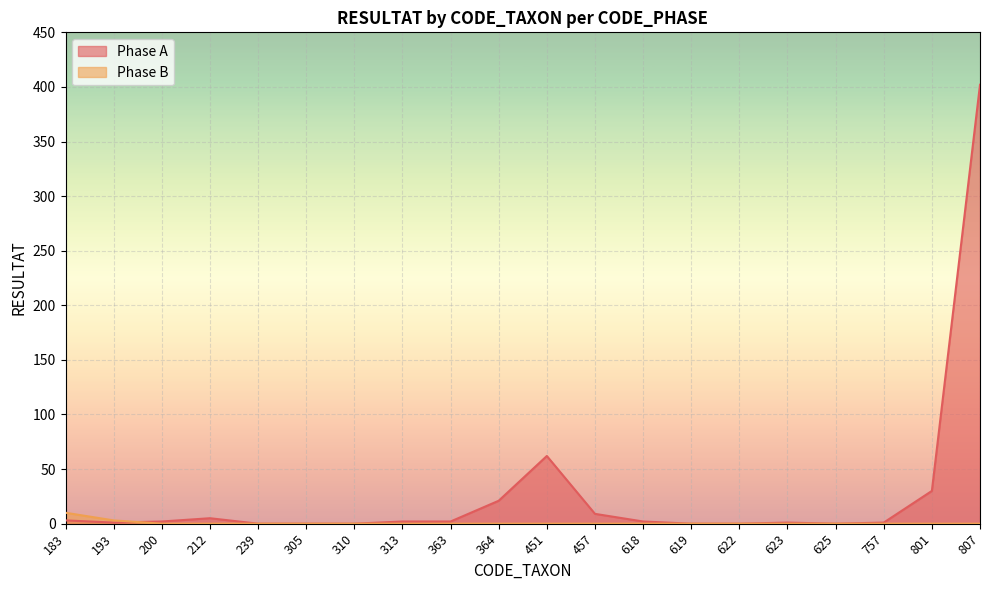

Where is Phase B nearest to the value 5?

193